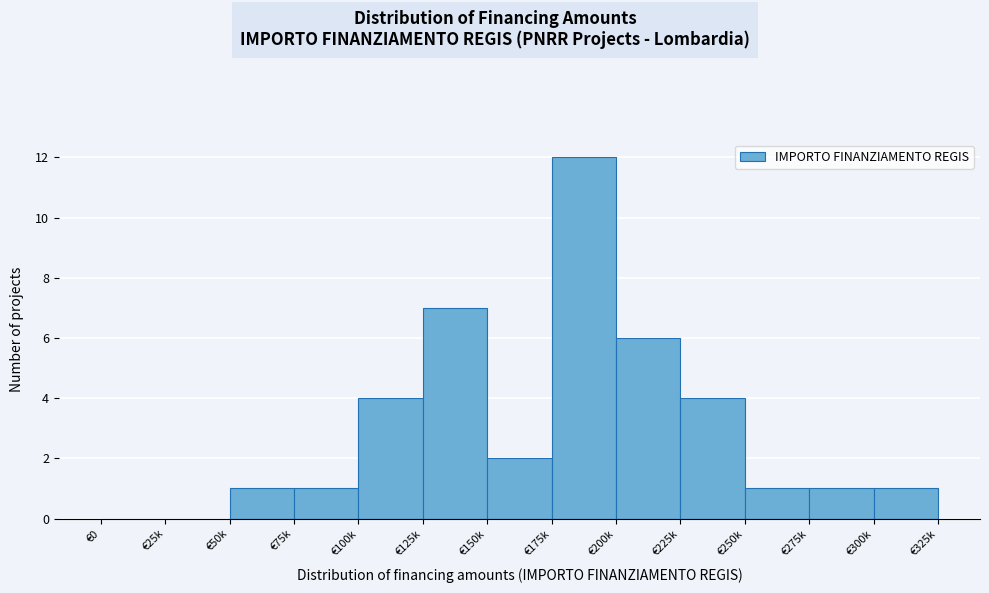

Reading right to left, transcribe all the data shown in this chart.

€300k=1	€275k=1	€250k=1	€225k=4	€200k=6	€175k=12	€150k=2	€125k=7	€100k=4	€75k=1	€50k=1	€25k=0	€0=0